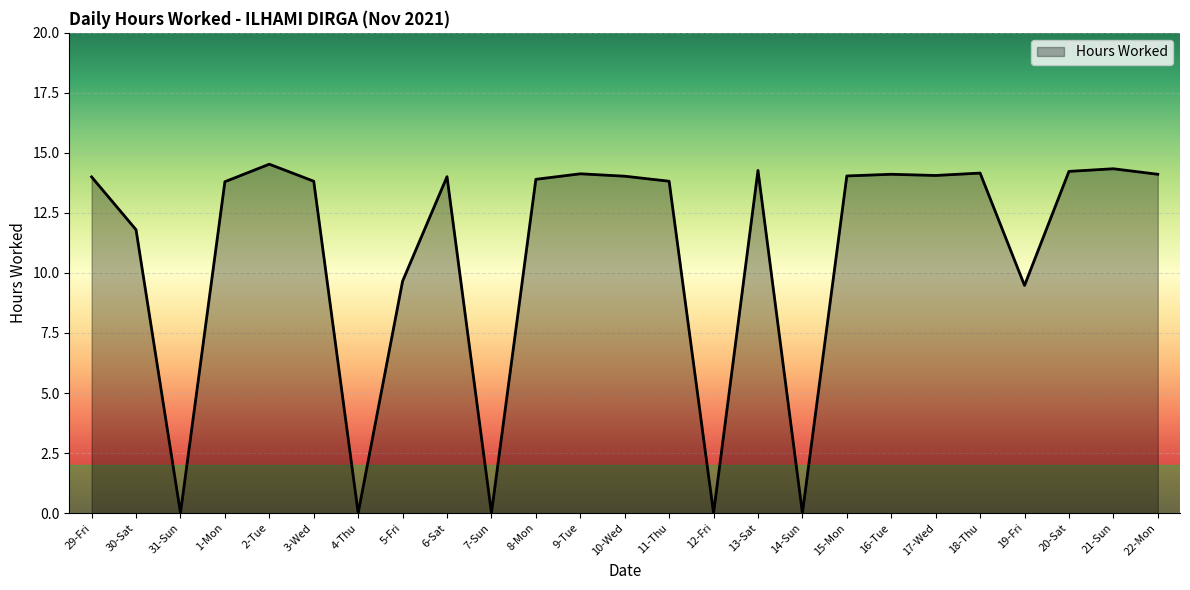

What position from the right is 16-Tue?

7